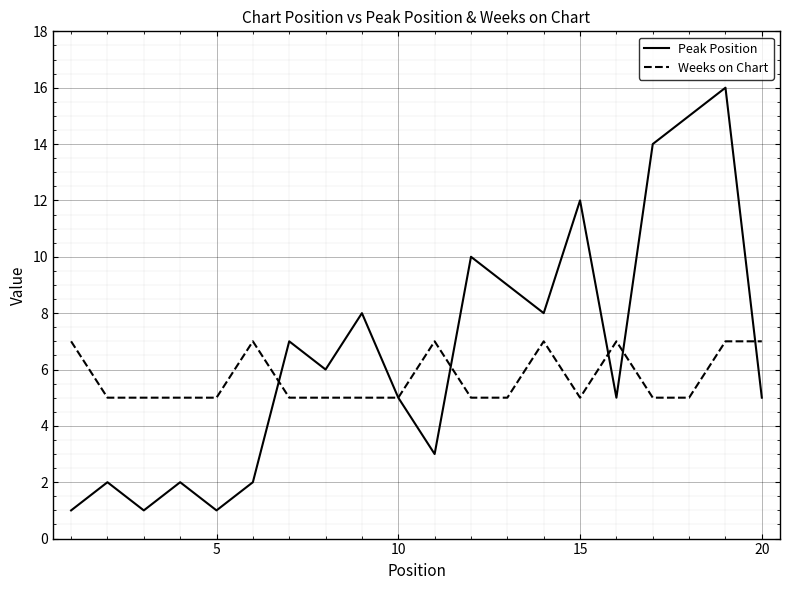

What are all the series names shown in the legend?

Peak Position, Weeks on Chart